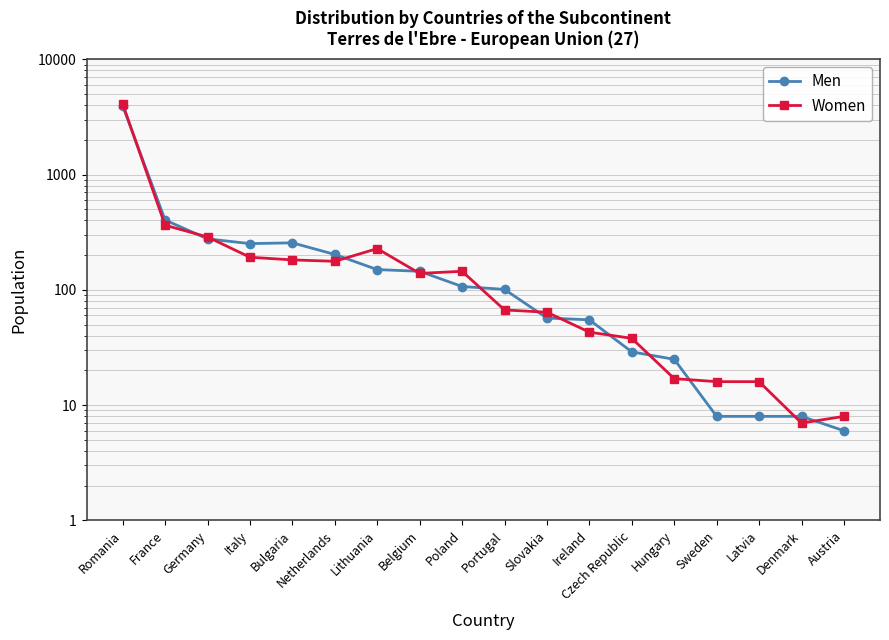

What is the approximate value of Men at Austria, to the nearest 10?

10